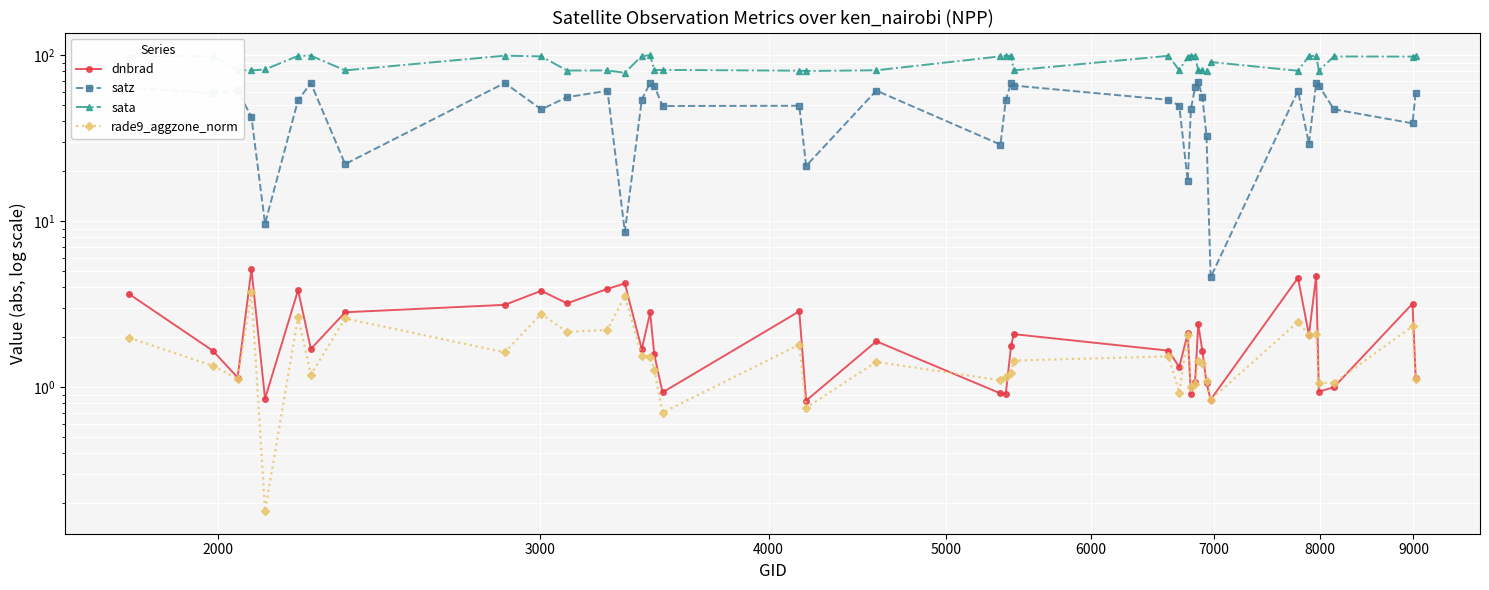

Where does the rade9_aggzone_norm series first go above 1?

2000